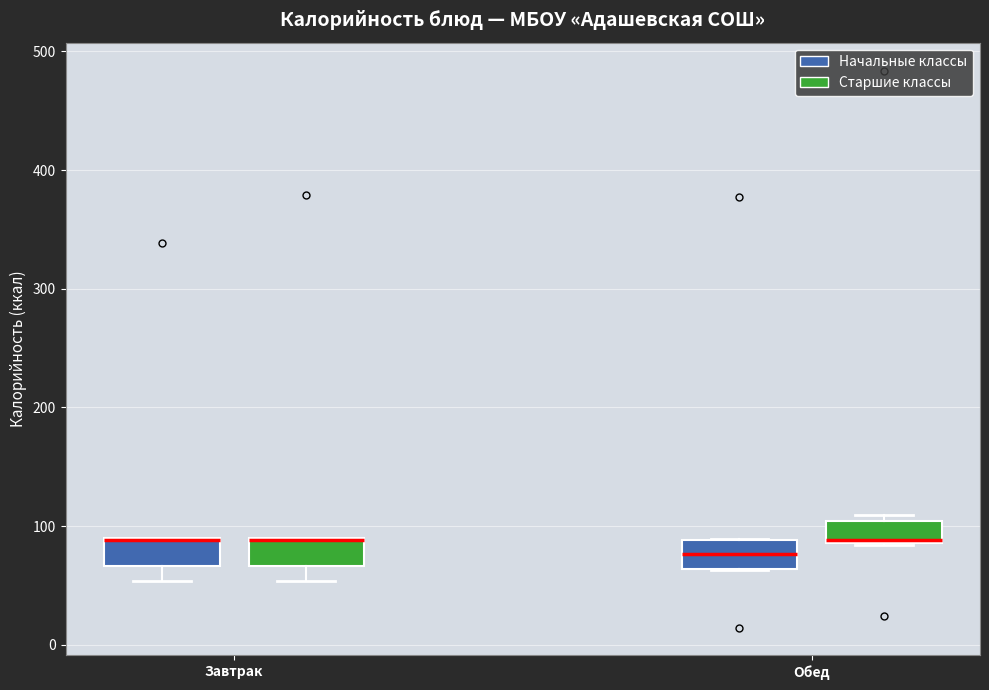

Reading left to right, transcribe this box plot: for each box, give where its median line is, the range the box spans, and where its two whiskers end, as read against the y-axis. The values are not printed on the chart, so give them approximately, as read against the axis.

Завтрак (Начальные классы): median 90 (drawn on the box's upper edge), box 70 to 90, whiskers 50 to 90
Завтрак (Старшие классы): median 90 (drawn on the box's upper edge), box 70 to 90, whiskers 50 to 90
Обед (Начальные классы): median 80, box 60 to 90, whiskers 60 to 90
Обед (Старшие классы): median 90 (just above the box's lower edge), box 90 to 100, whiskers 80 to 110